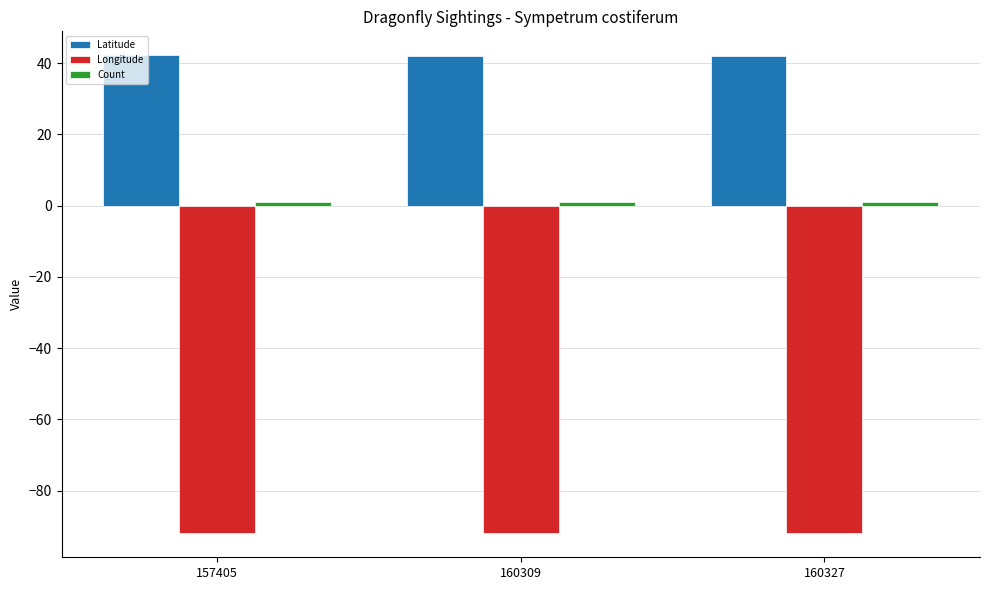

At how many categories does at least one series exceed 10?

3